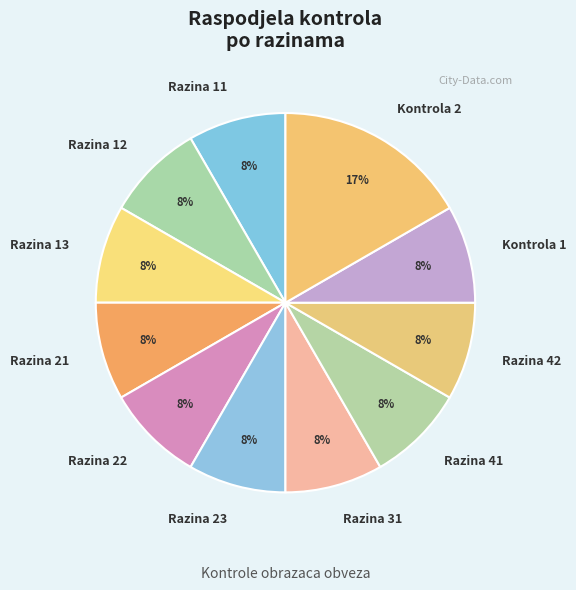

Is it true that Razina 23 is 20% of the pie?

False